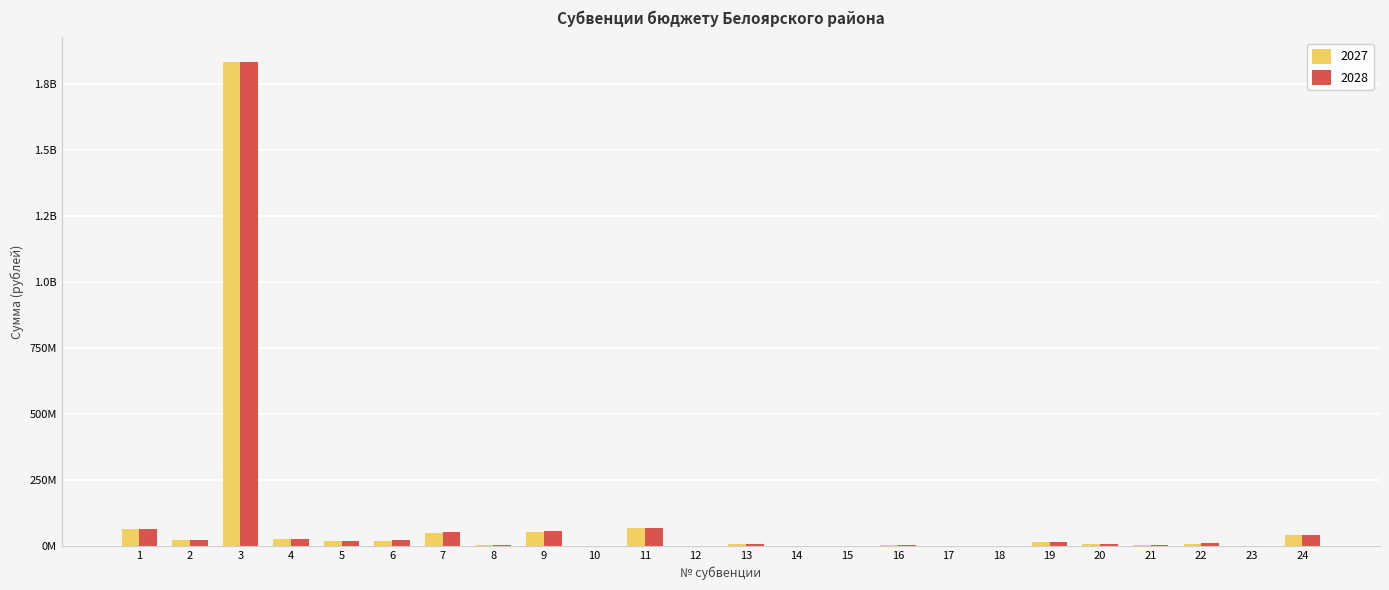

List the series in order of their peak value, lowest first.

2027, 2028